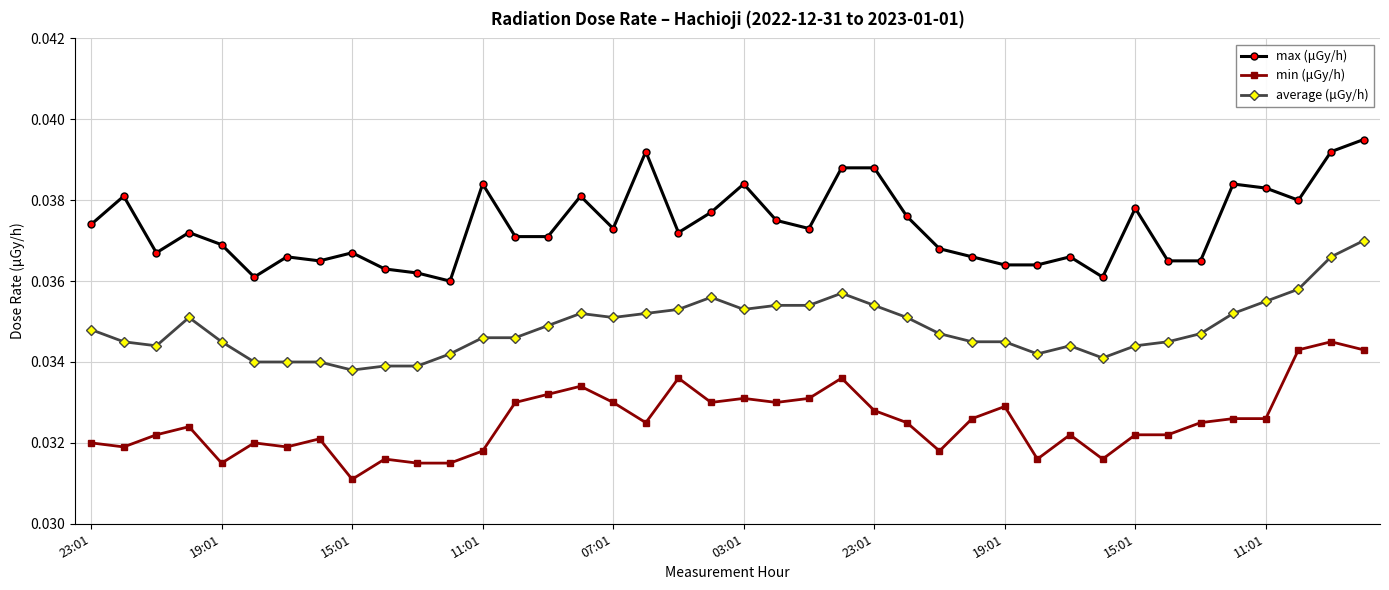

True or false: max (μGy/h) and min (μGy/h) intersect in this chart.

False